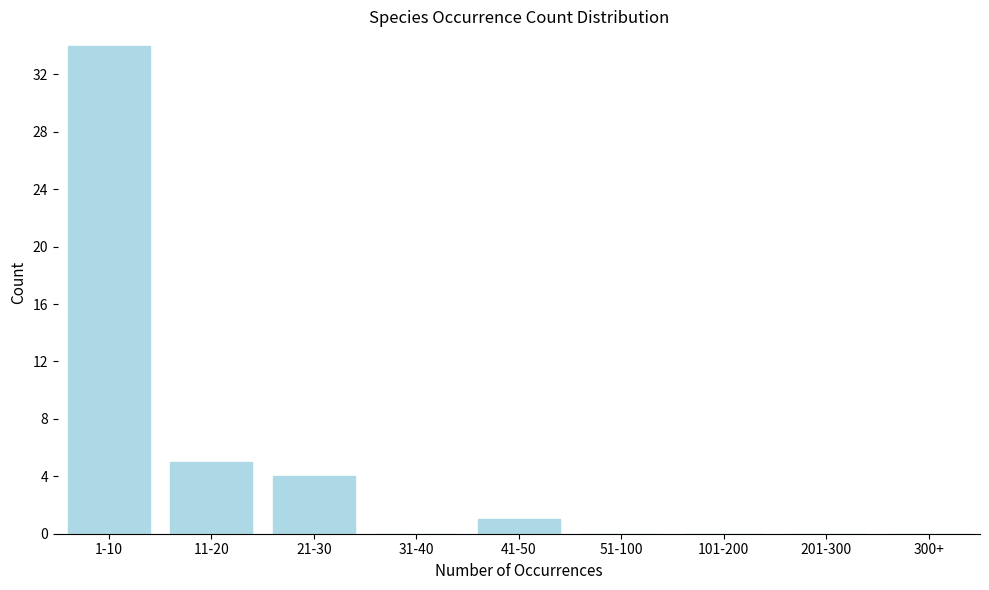

Reading left to right, list all the values displayed in this chart.

1-10=34	11-20=5	21-30=4	31-40=0	41-50=1	51-100=0	101-200=0	201-300=0	300+=0